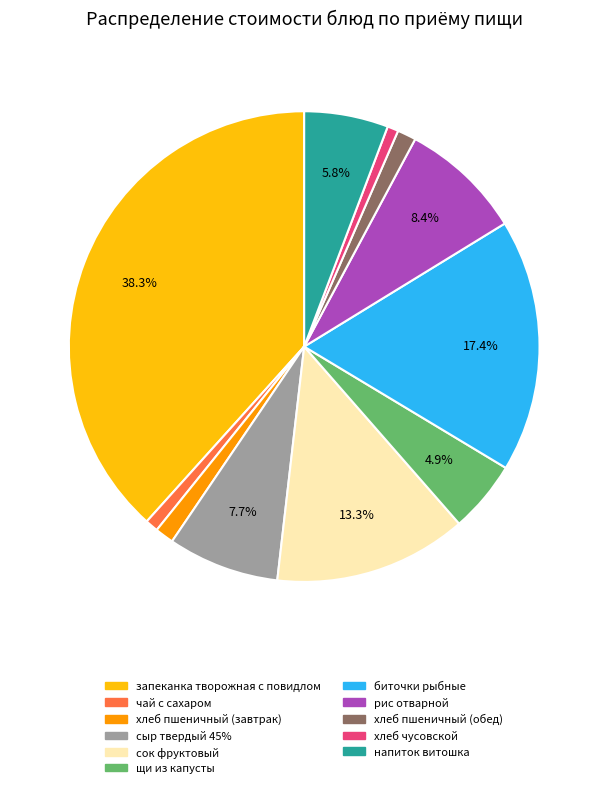

How many slices are in this pie chart?

11